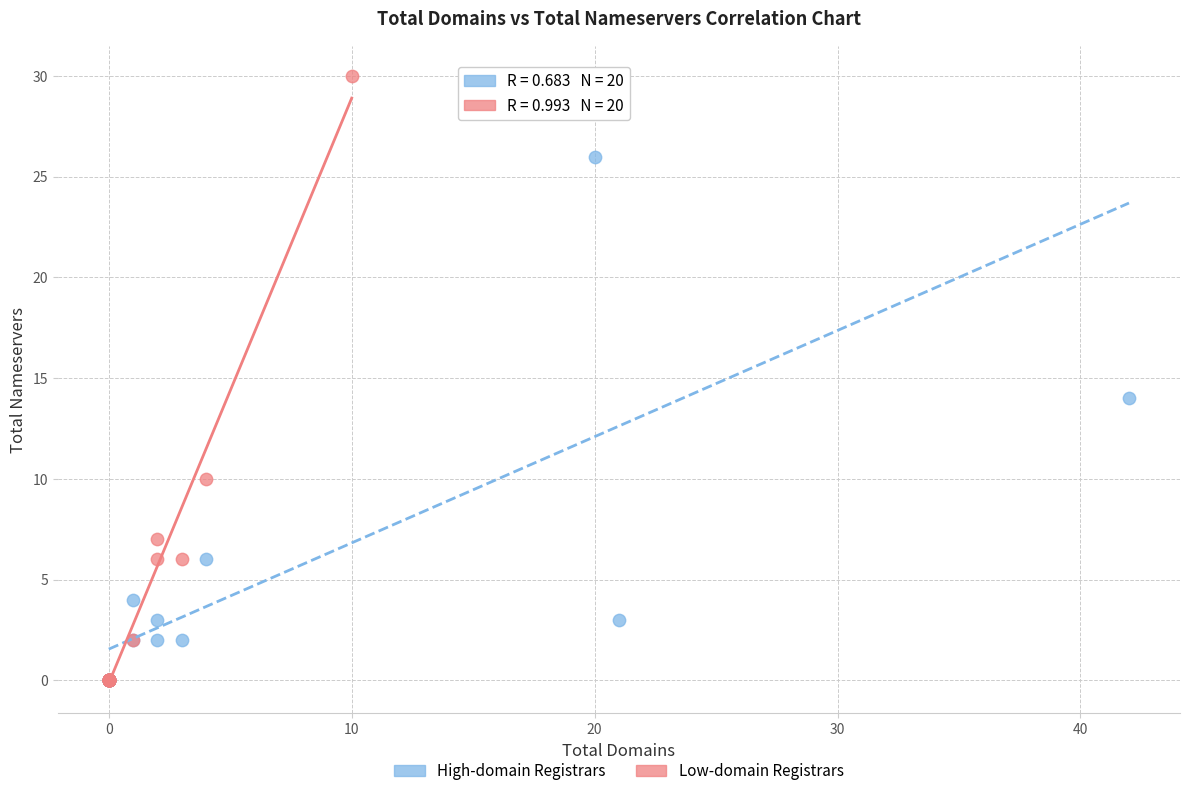

Which series has the largest Y range (max minus min)?

Low-domain Registrars